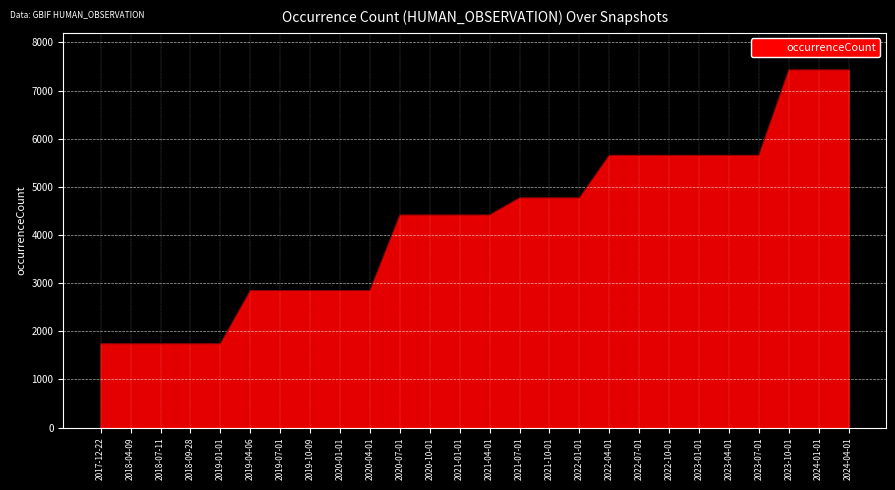

The value at 2019-01-01 is 1118. True or false?

False